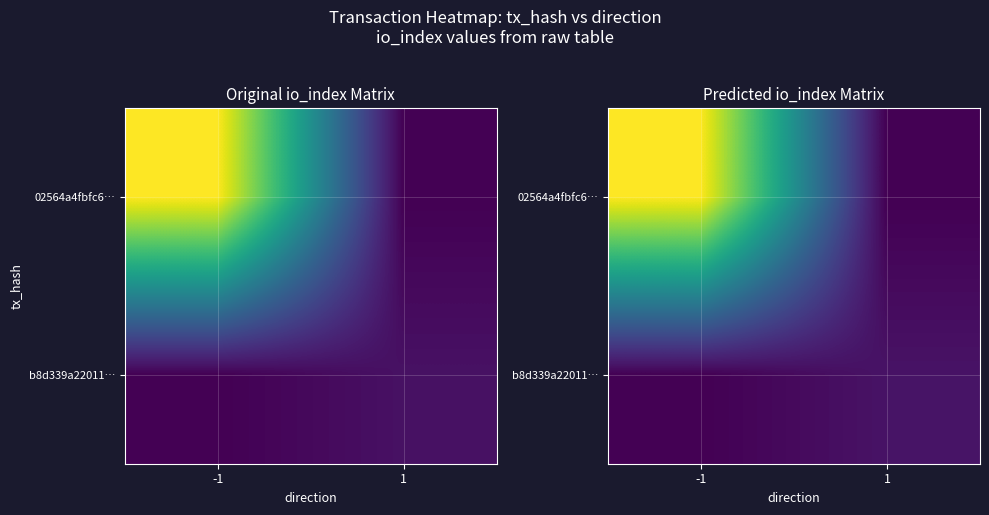

What is the maximum value for b8d339a22011…?

8.6